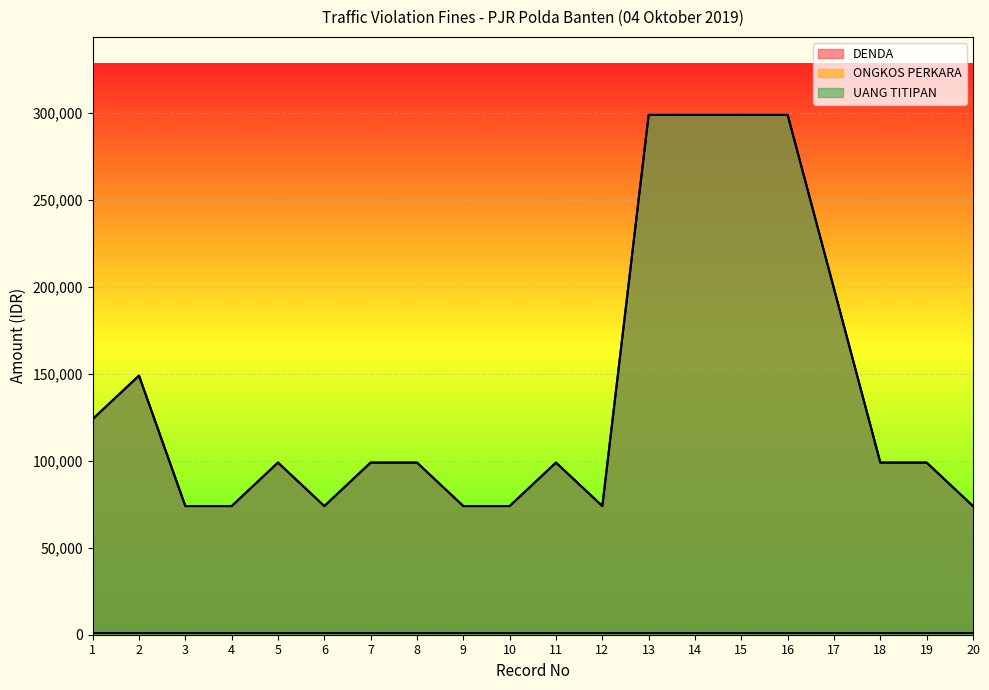

At which category does DENDA reach its first local peak?

2